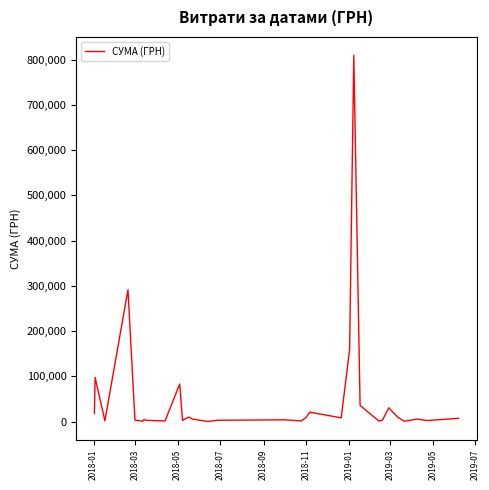

What is the maximum value shown in the chart?

809928.3